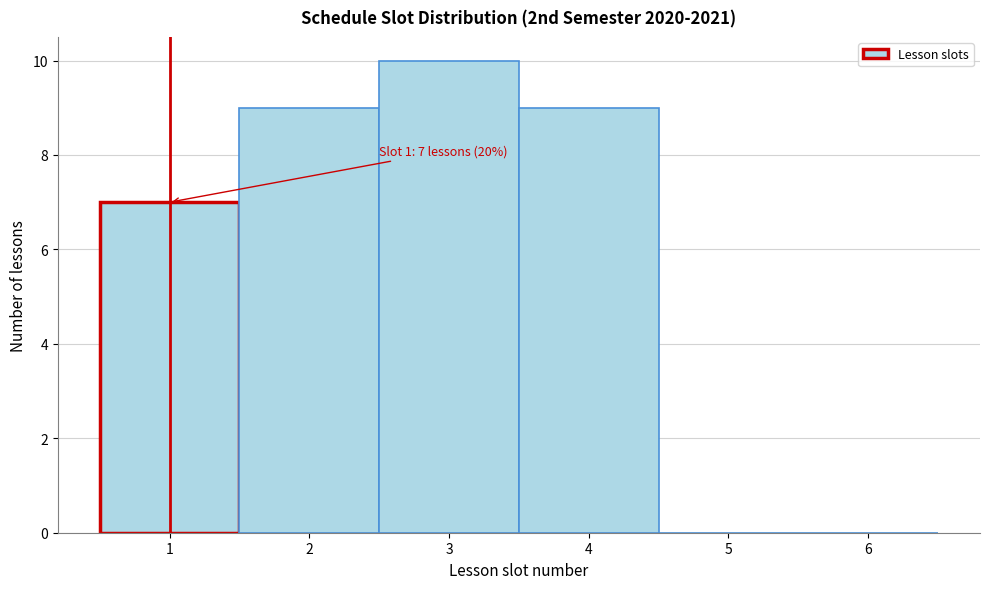

Over which range of the x-axis is the bar tallest?

2.5 to 3.5